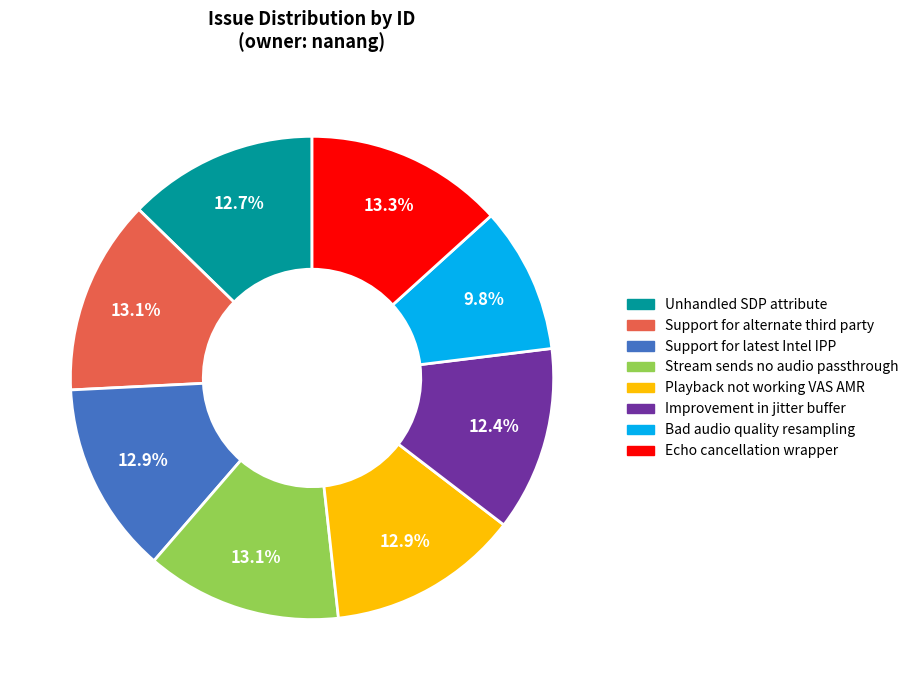

Rank the categories by value from lowest to highest.

Bad audio quality resampling, Improvement in jitter buffer, Unhandled SDP attribute, Playback not working VAS AMR, Support for latest Intel IPP, Support for alternate third party, Stream sends no audio passthrough, Echo cancellation wrapper